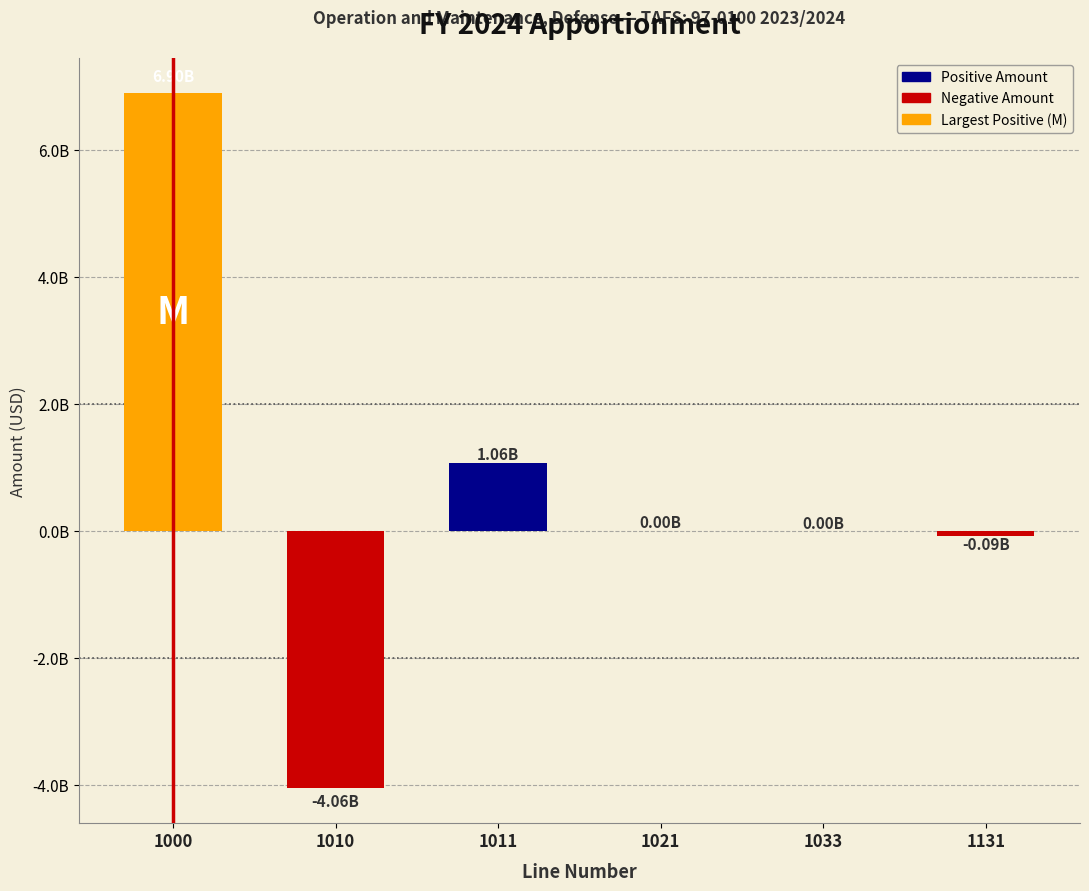

Read the value at 1011.

1064795000